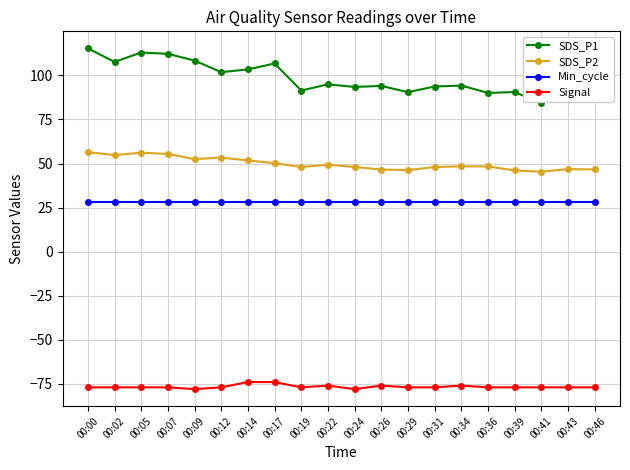

What are all the series names shown in the legend?

SDS_P1, SDS_P2, Min_cycle, Signal